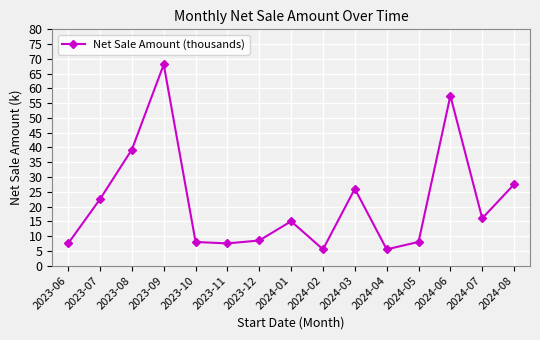

Count the number of categories in the chart.

15